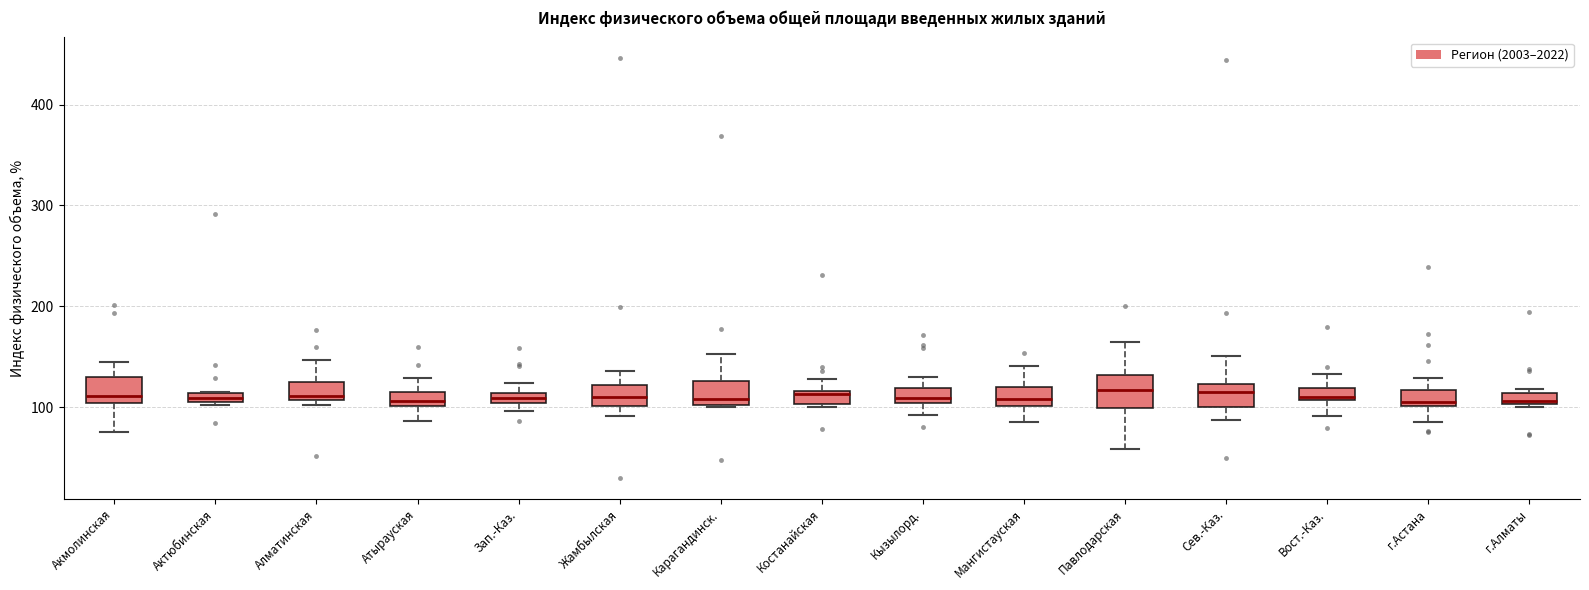

Where is the lower edge of the box for г.Алматы on the y-axis? The values are not printed on the chart, so give them approximately, as read against the axis.

100